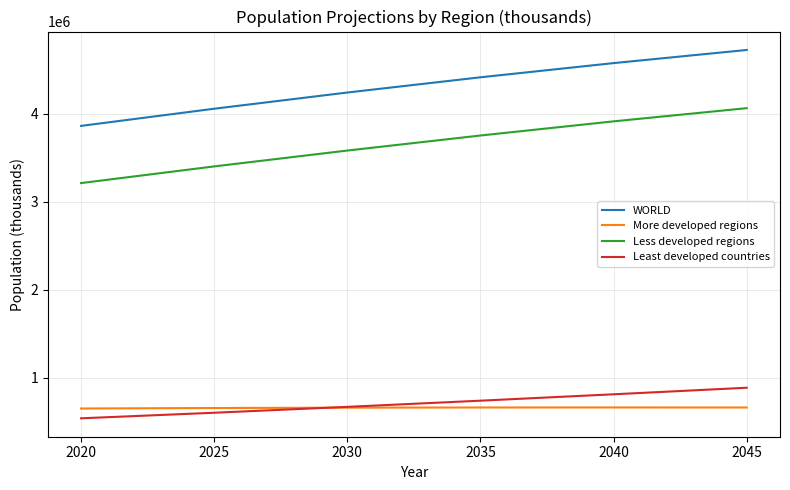

Rank the categories by Less developed regions value from lowest to highest.

2020, 2025, 2030, 2035, 2040, 2045